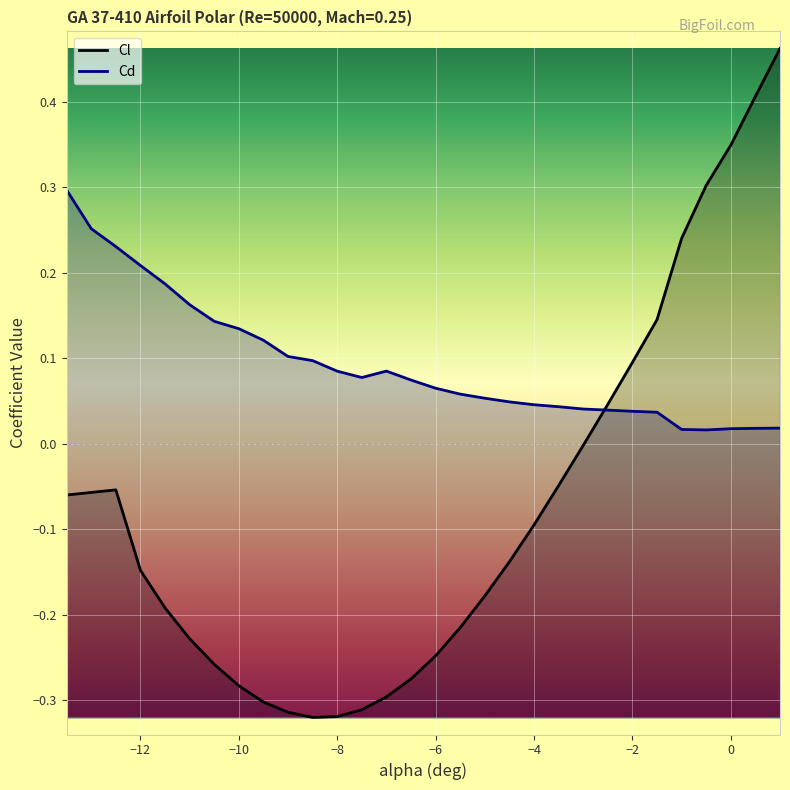

What is the average value of the Cl series?

-0.1